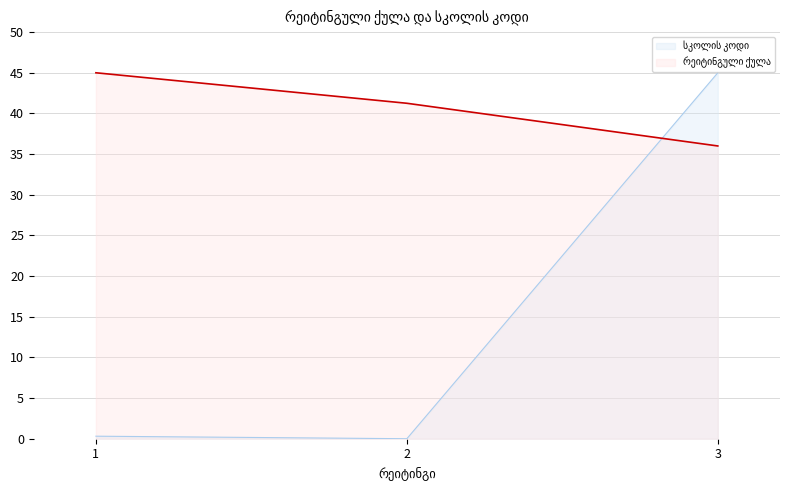

True or false: სკოლის კოდი has a value of 0.3 at 1.

True